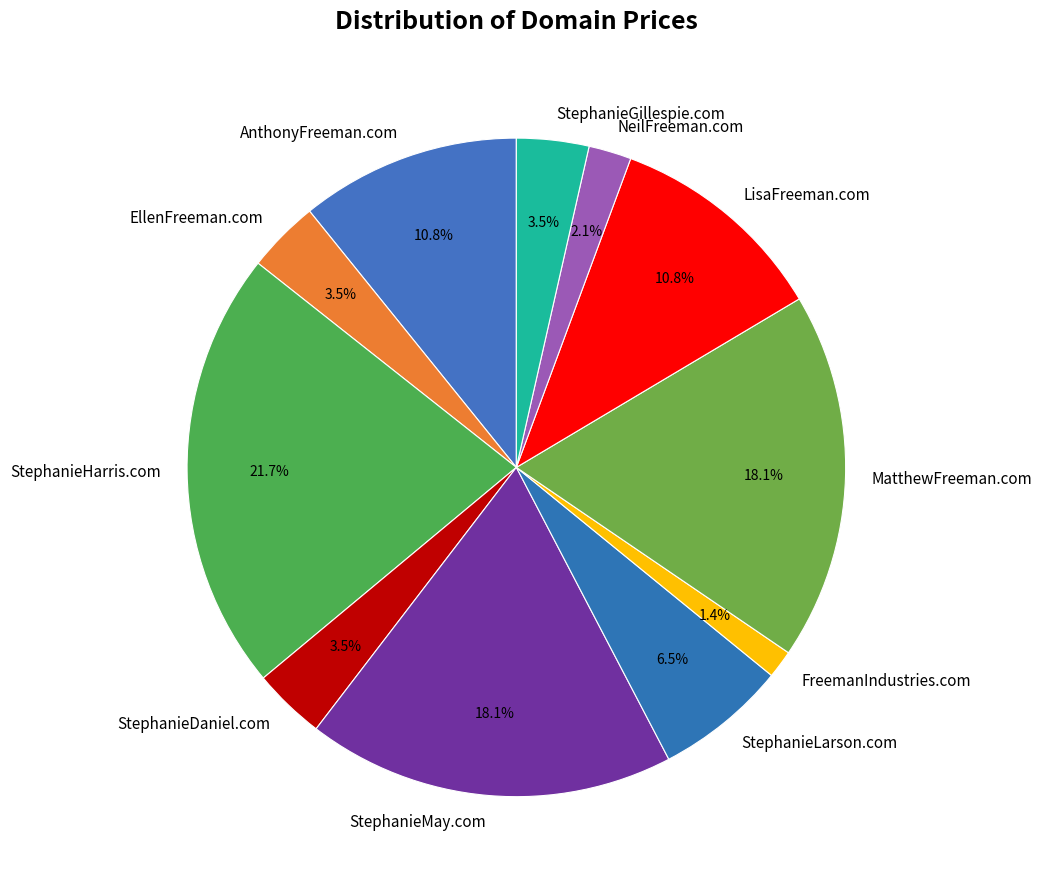

Which slice is the smallest?

FreemanIndustries.com